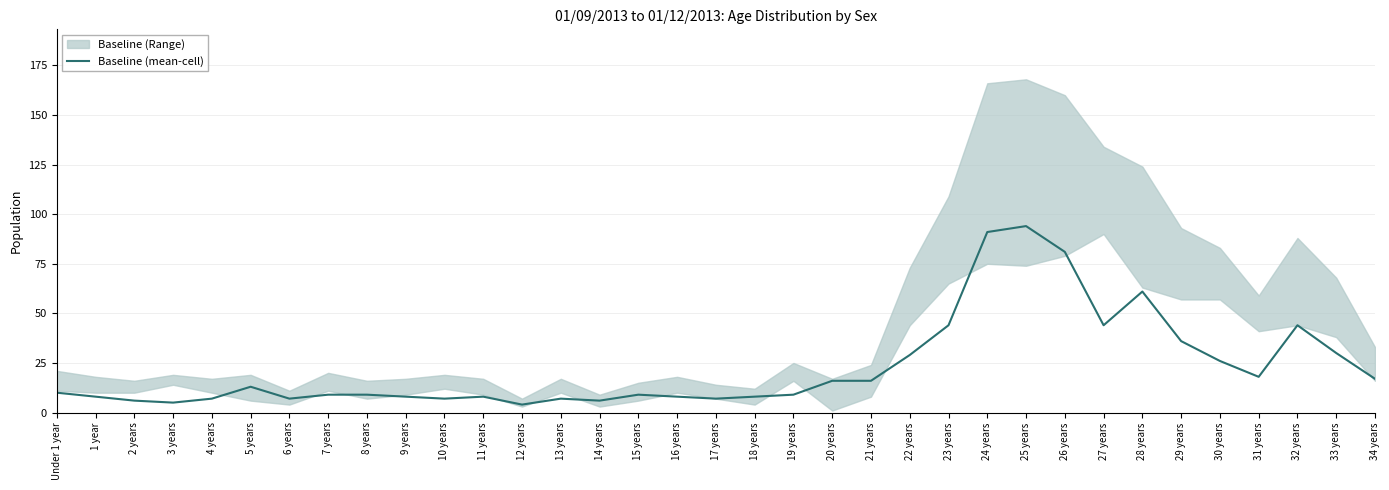

At which category does the data reach its first local valley?

3 years